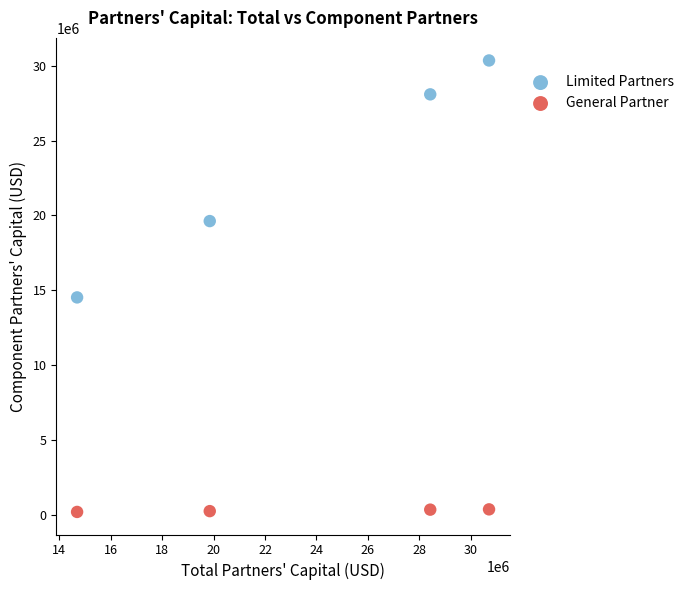

Which series has the largest Y range (max minus min)?

Limited Partners